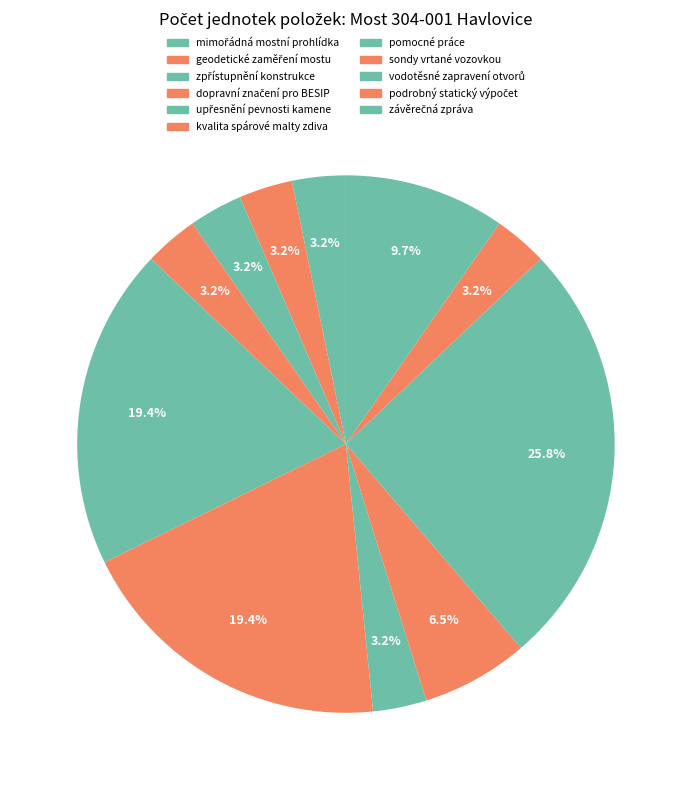

To the nearest percent, what is the difference between the mimořádná mostní prohlídka and vodotěsné zapravení otvorů slice percentages?

23%